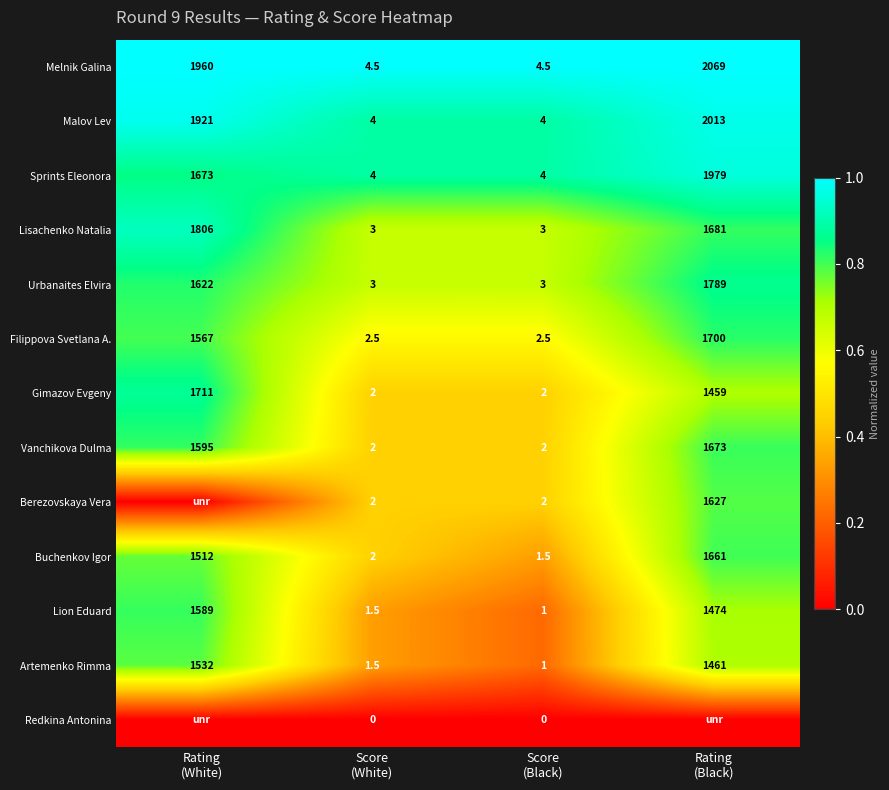

What is the difference between the maximum and minimum values in the Lisachenko Natalia series?

1803.0